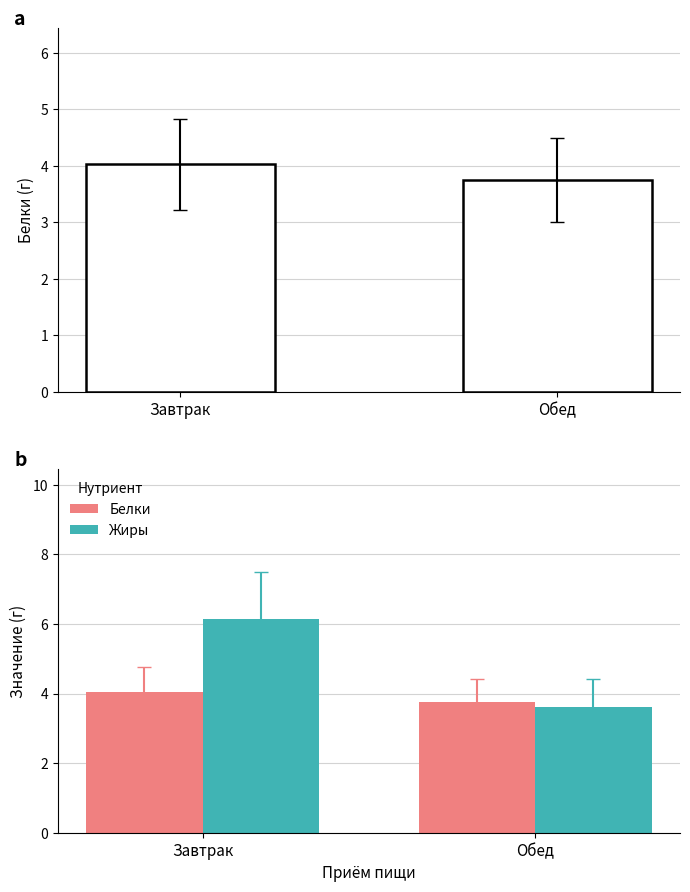

Where does the Белки series first go above 4?

Завтрак